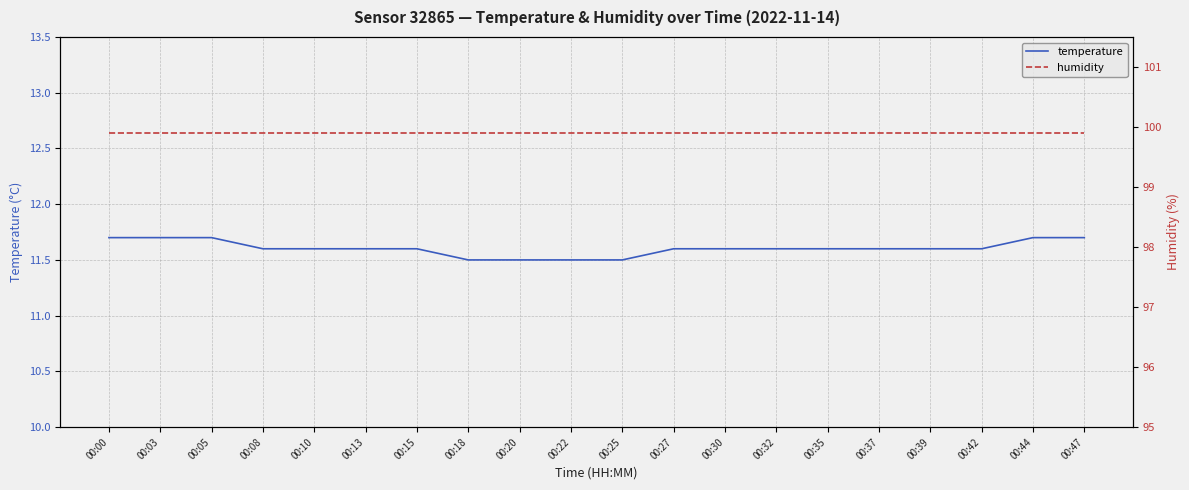

Reading right to left, transcribe all the data shown in this chart.

temperature: 11.7	11.7	11.6	11.6	11.6	11.6	11.6	11.6	11.6	11.5	11.5	11.5	11.5	11.6	11.6	11.6	11.6	11.7	11.7	11.7
humidity: 99.9	99.9	99.9	99.9	99.9	99.9	99.9	99.9	99.9	99.9	99.9	99.9	99.9	99.9	99.9	99.9	99.9	99.9	99.9	99.9